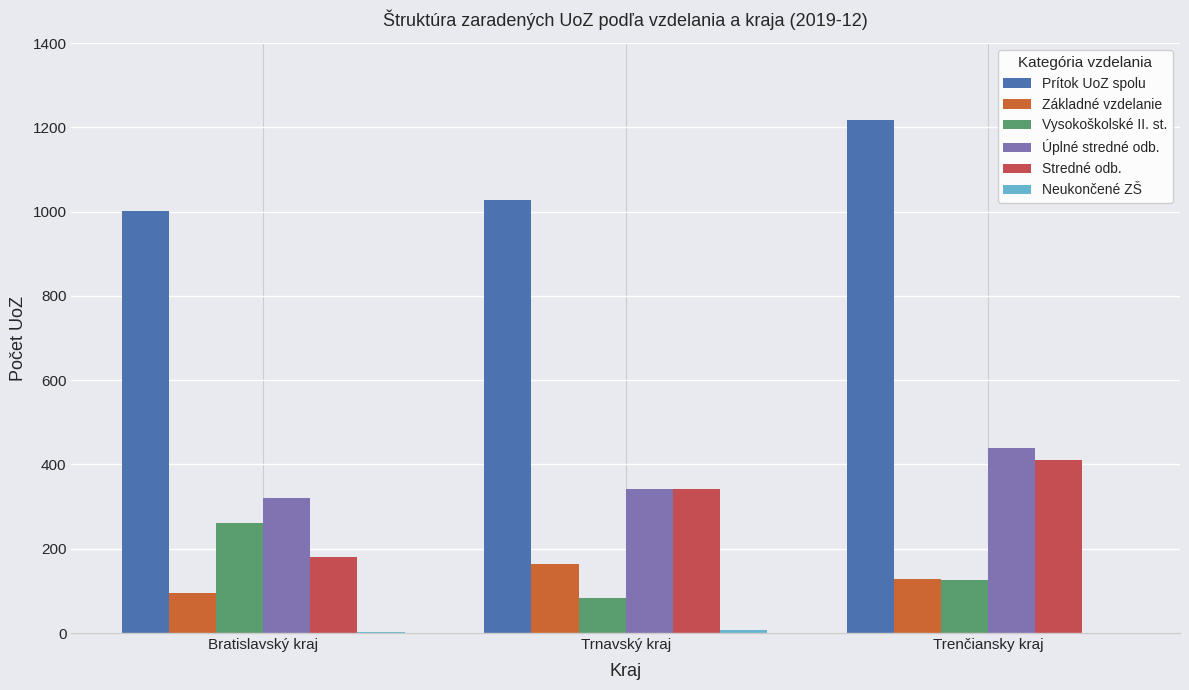

How many series are shown in this chart?

6